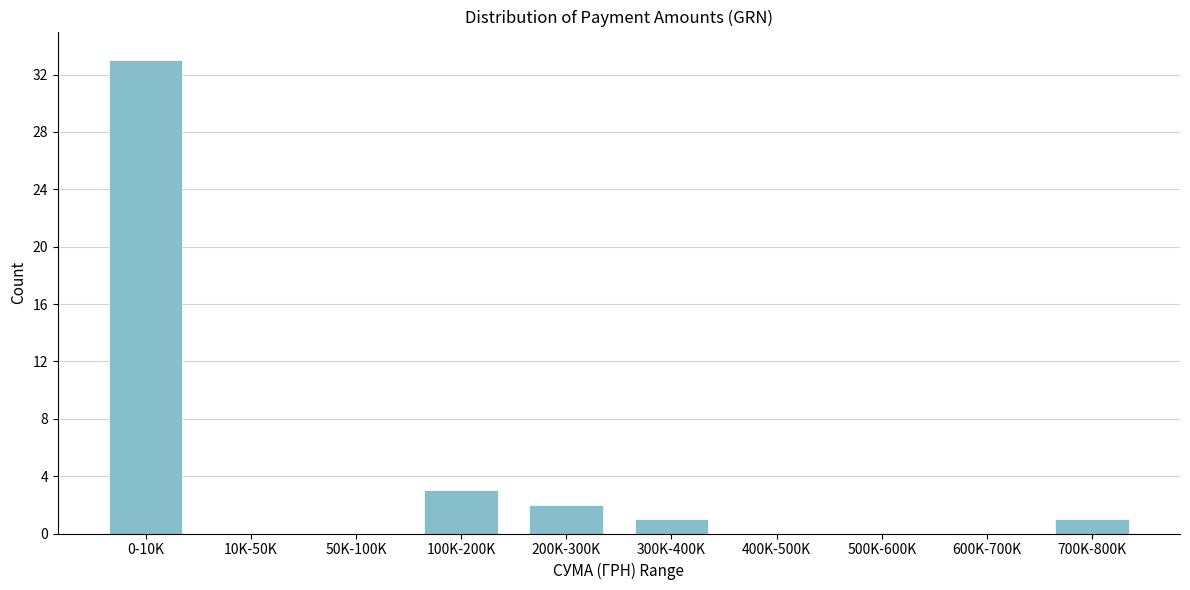

Reading left to right, extract all data points from this chart.

0-10K=33	10K-50K=0	50K-100K=0	100K-200K=3	200K-300K=2	300K-400K=1	400K-500K=0	500K-600K=0	600K-700K=0	700K-800K=1